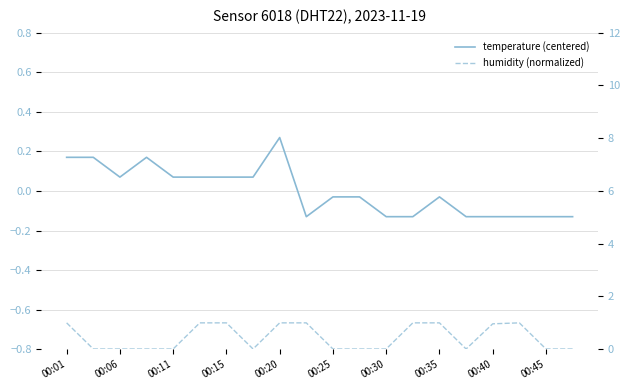

At which category does the chart reach its minimum across all series?

00:45